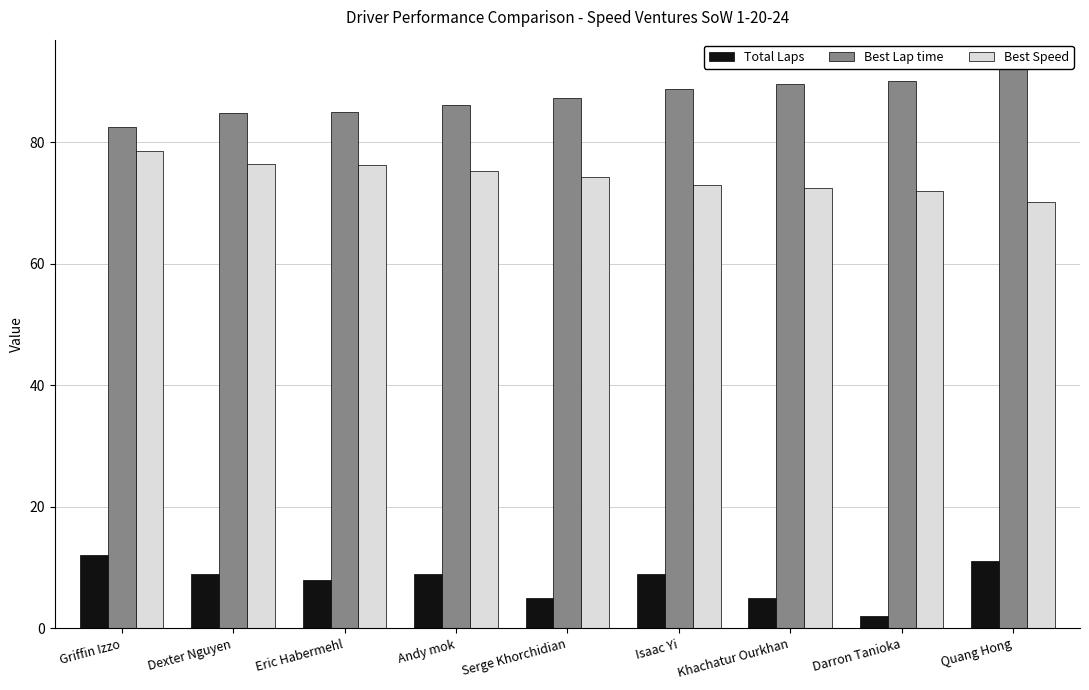

The Total Laps series shows 2.0 at Darron Tanioka. True or false?

True